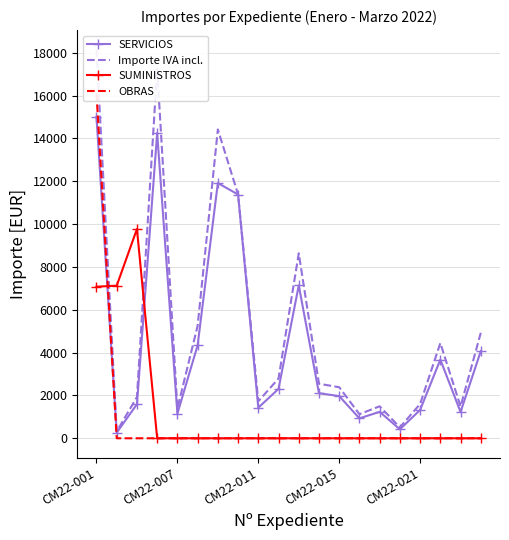

True or false: SERVICIOS and SUMINISTROS cross at least once.

True